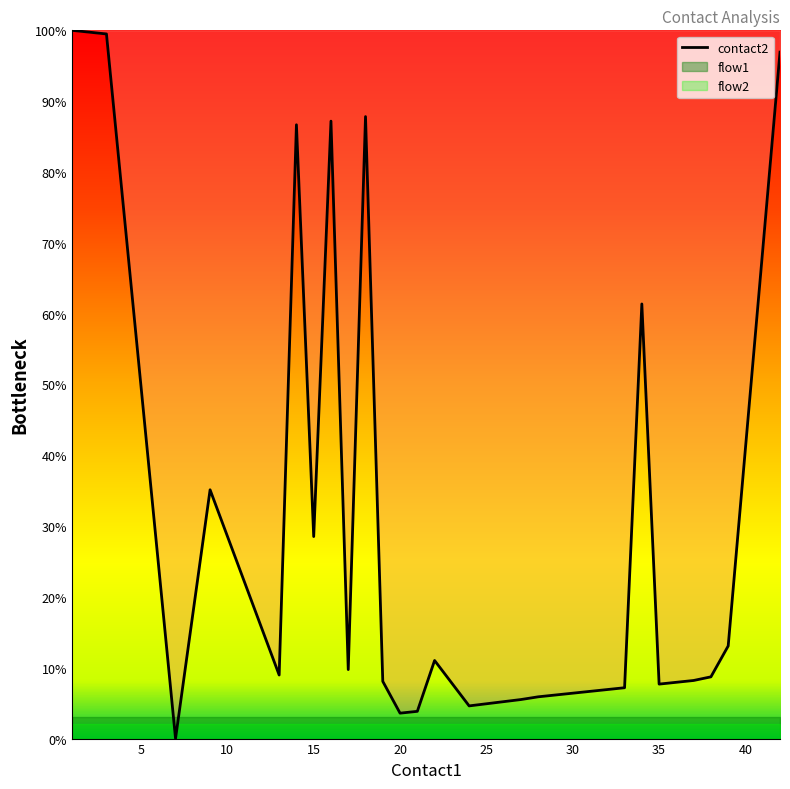

What is the highest value of the contact2 series?

100.0